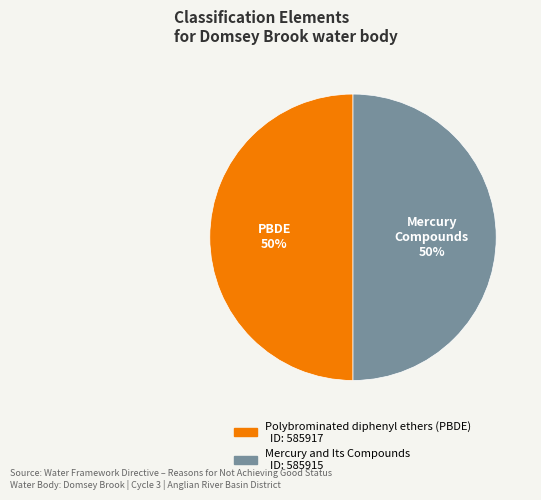

To the nearest percent, what portion does Mercury and Its Compounds represent?

50%